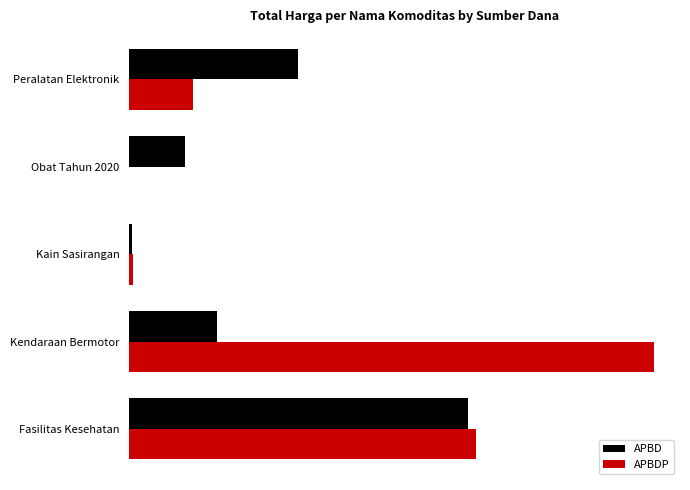

What are all the series names shown in the legend?

APBD, APBDP